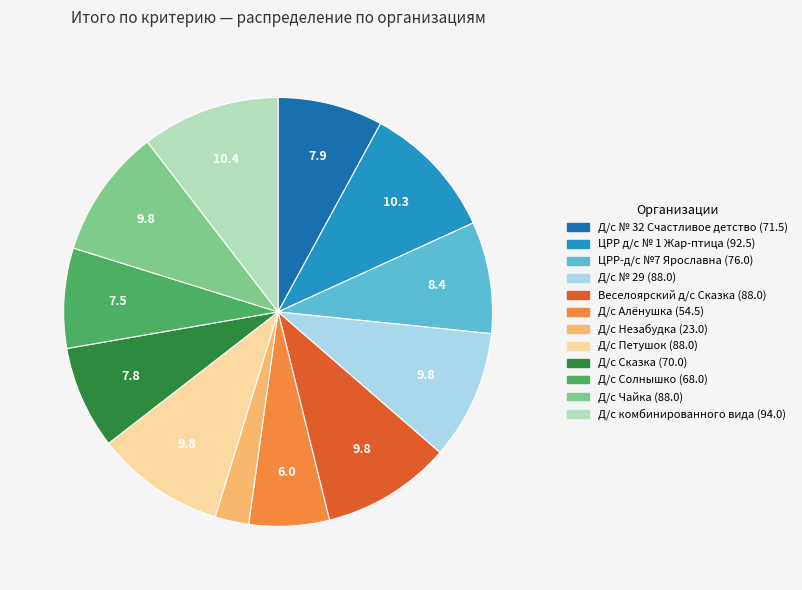

Combined, do Д/с Незабудка and Д/с Сказка account for over 50%?

No